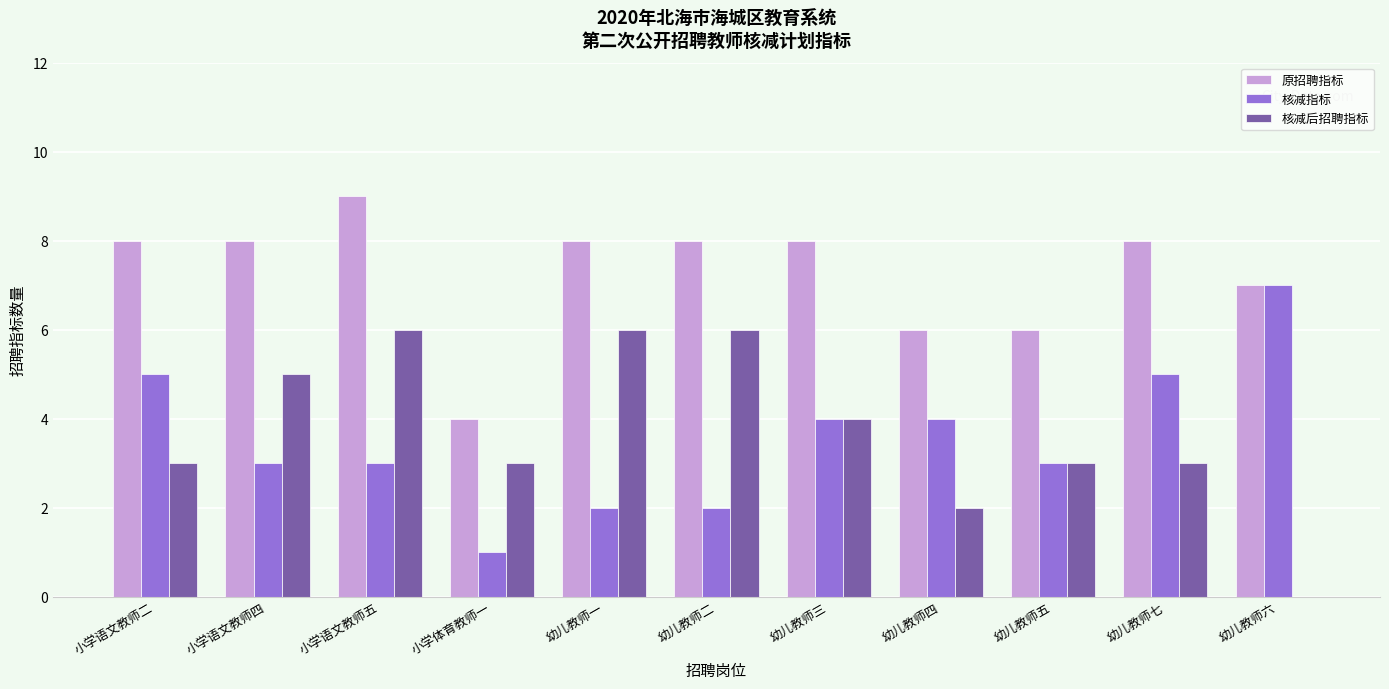

Reading left to right, list all the values displayed in this chart.

原招聘指标: 8	8	9	4	8	8	8	6	6	8	7
核减指标: 5	3	3	1	2	2	4	4	3	5	7
核减后招聘指标: 3	5	6	3	6	6	4	2	3	3	0